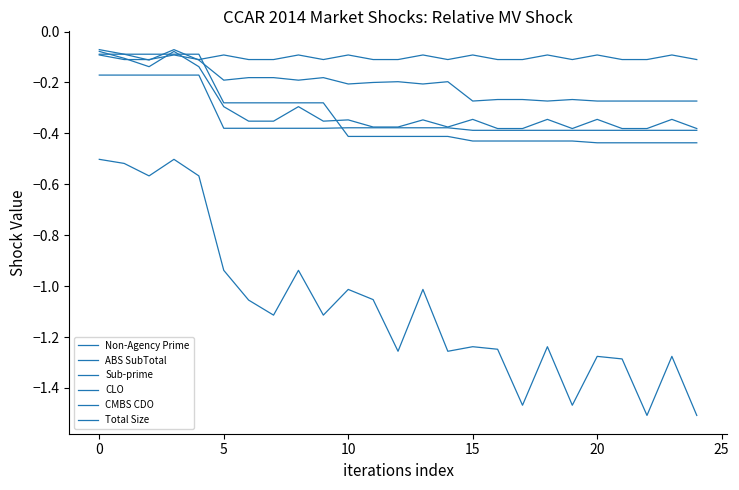

How many lines are shown in the chart?

6